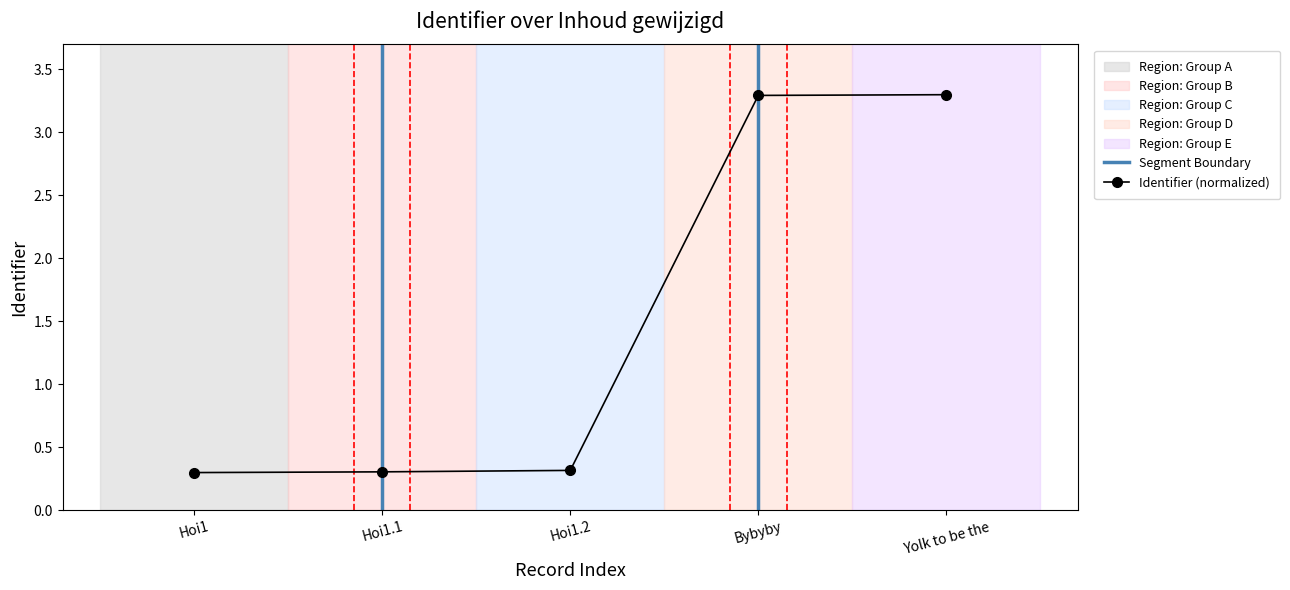

What position from the right is Hoi1?

5